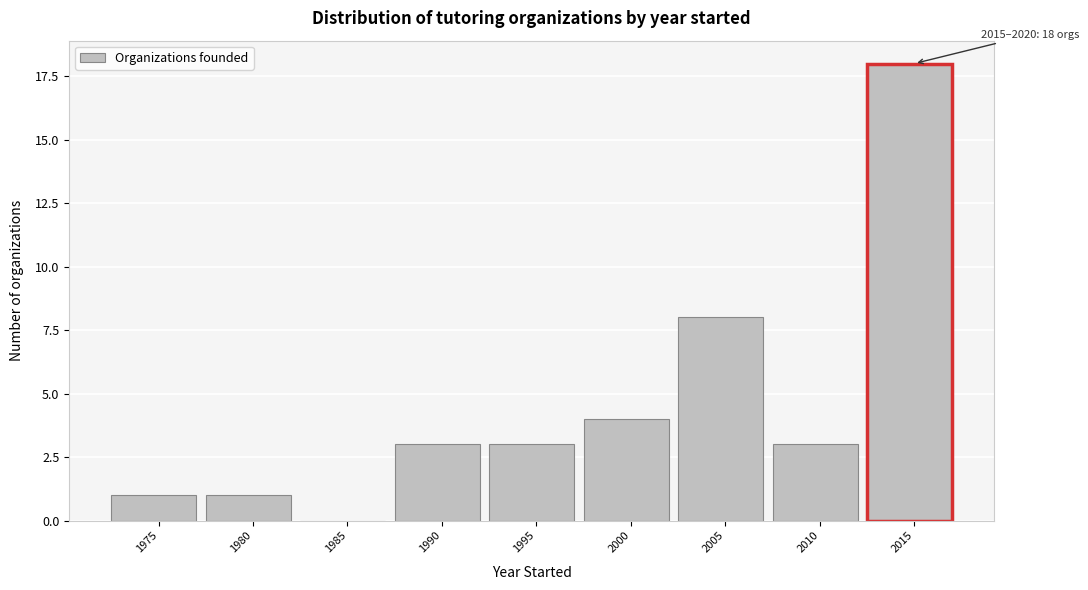

Reading left to right, extract all data points from this chart.

1975=1	1980=1	1985=0	1990=3	1995=3	2000=4	2005=8	2010=3	2015=18